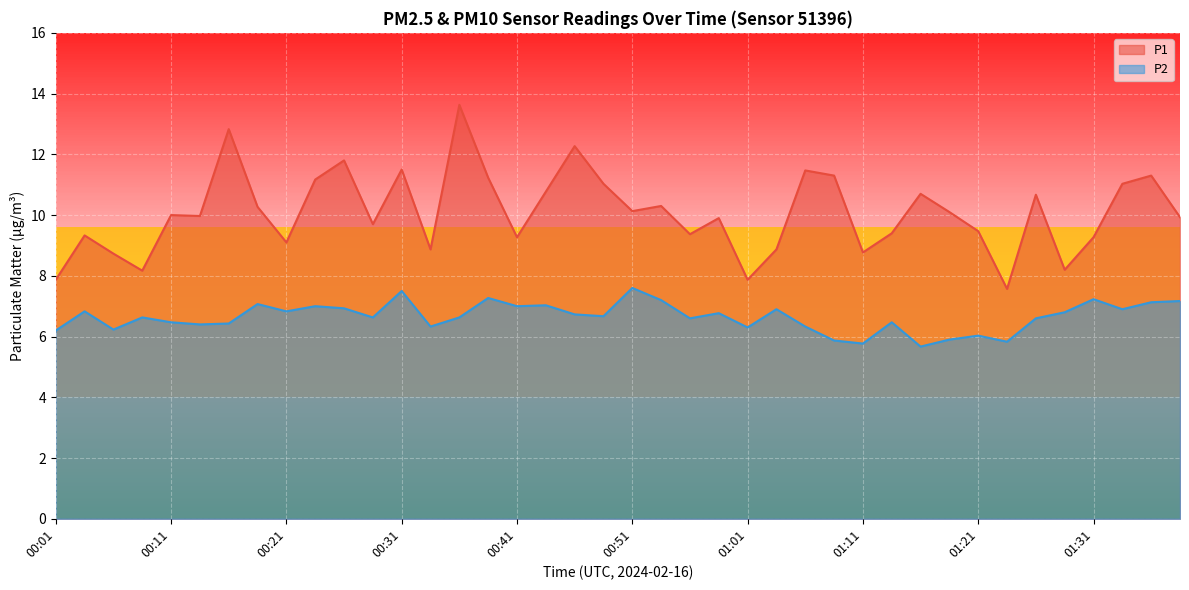

What is the difference between the maximum and minimum values in the P1 series?

6.1